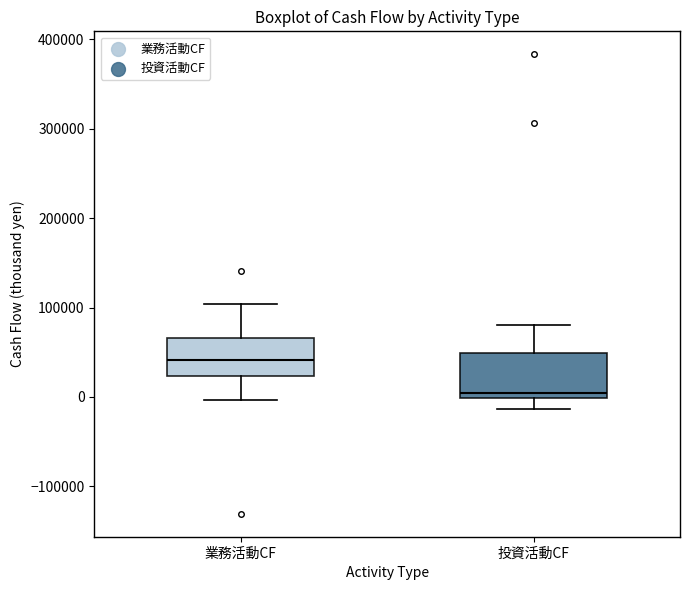

Where does the median line of the box for 業務活動CF sit on the y-axis? The values are not printed on the chart, so give them approximately, as read against the axis.

40000